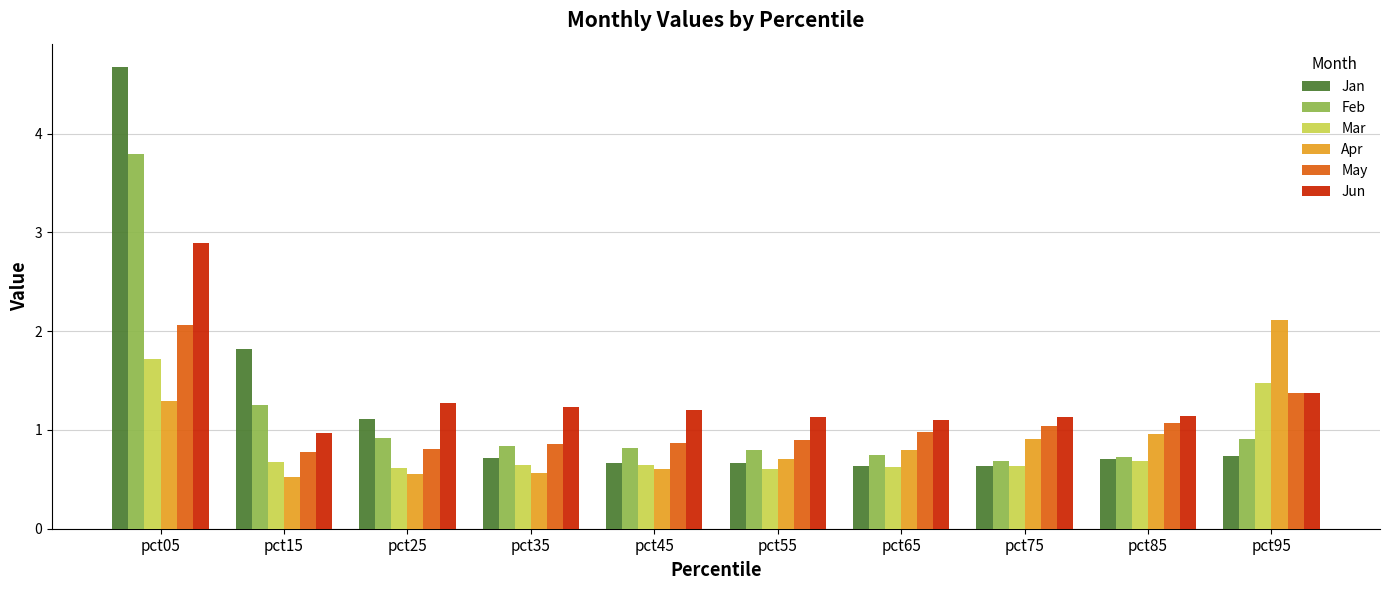

What is the value of the Jun bar at the 10th from the left?

1.4